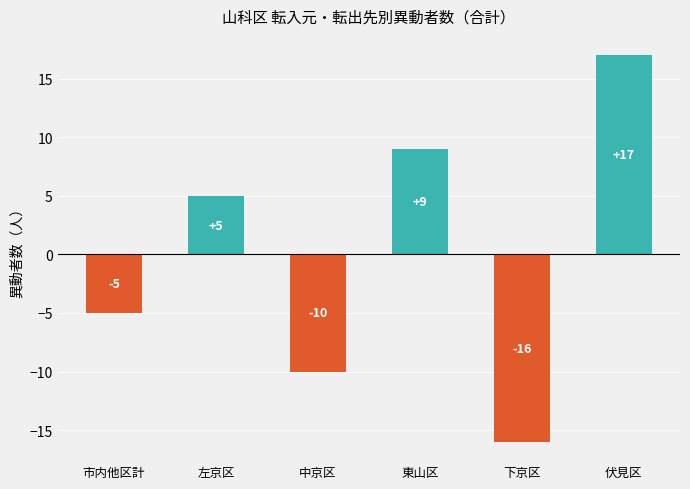

Reading left to right, list all the values displayed in this chart.

市内他区計=-5	左京区=5	中京区=-10	東山区=9	下京区=-16	伏見区=17